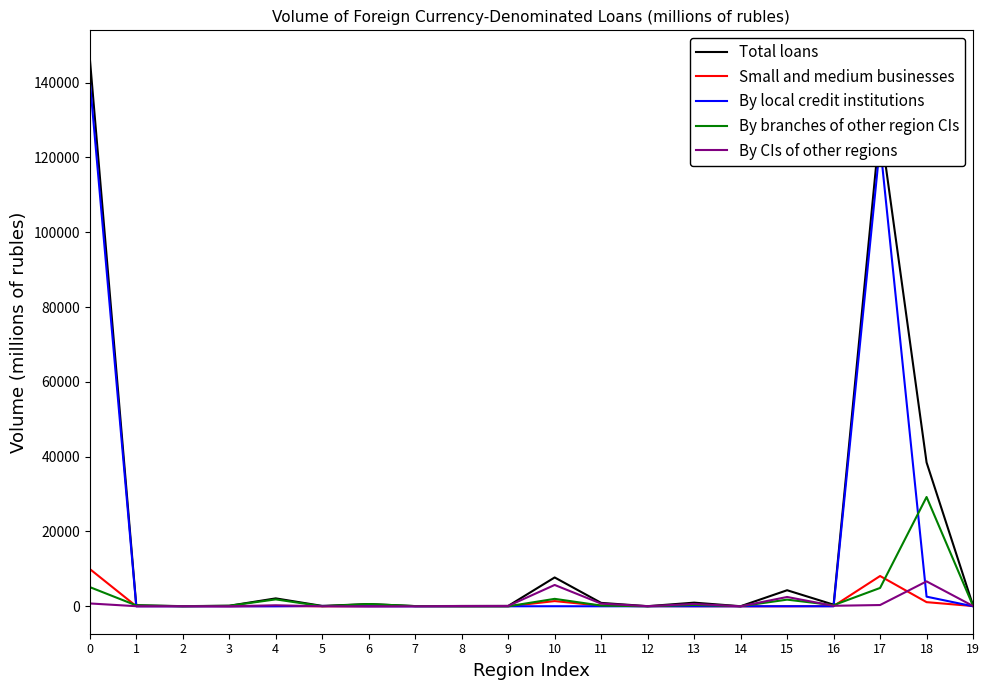

At how many categories does at least one series exceed 22254?

3